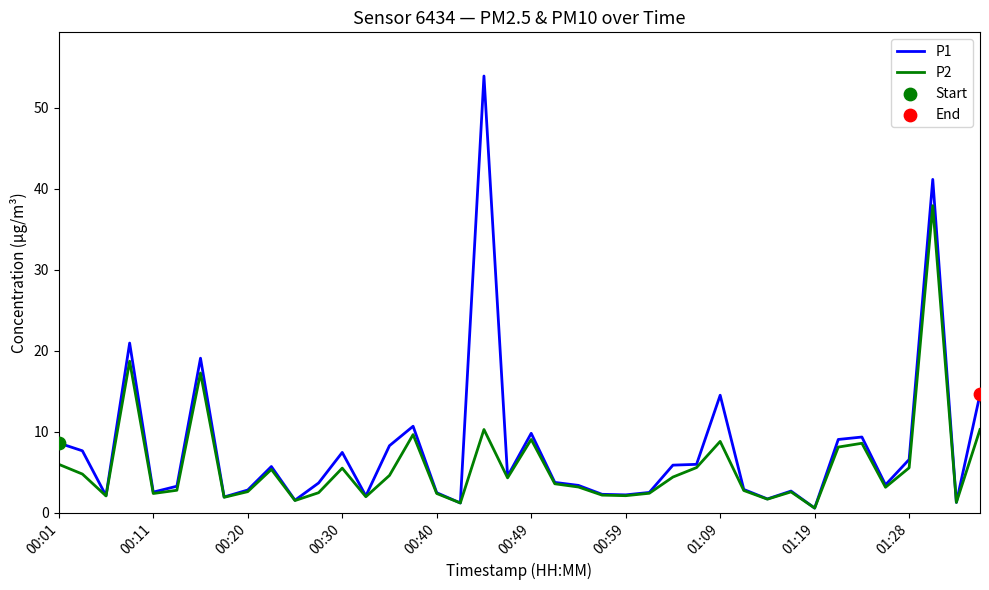

Which series has the largest range (max minus min)?

P1